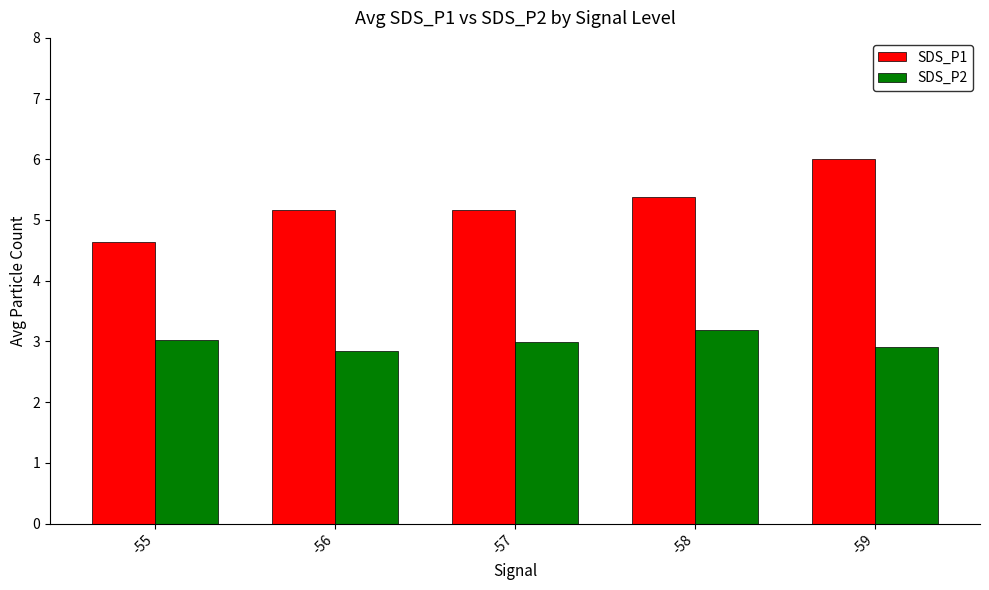

Which series changed the most between -55 and -59?

SDS_P1